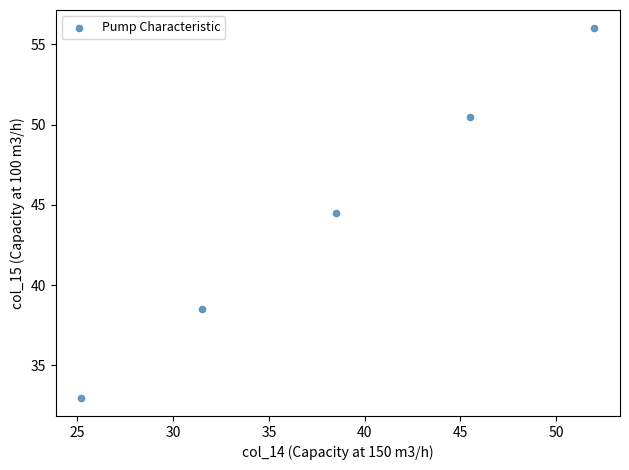

What Y value in the scatter plot is closest to 44?

44.5